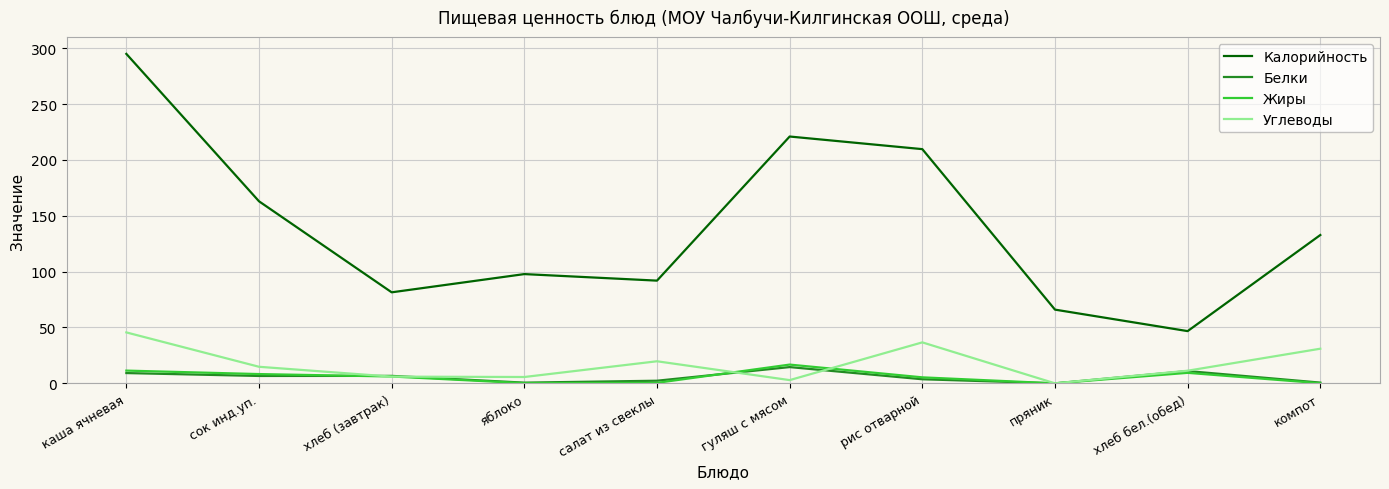

True or false: Углеводы has a value of 19.8 at салат из свеклы.

True